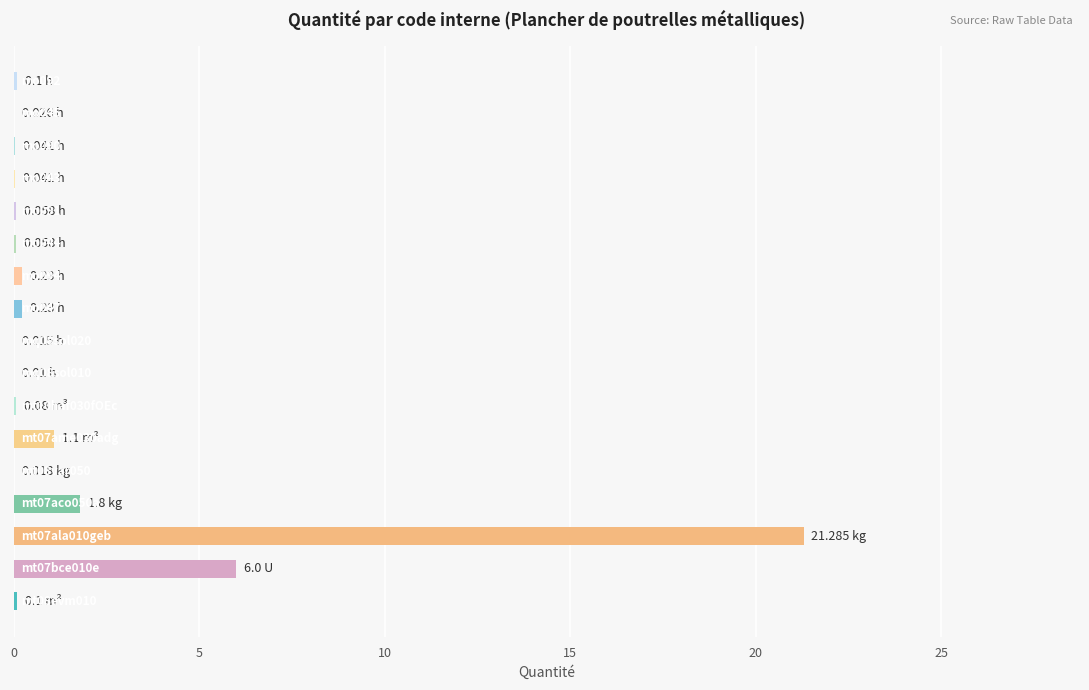

What is the sum of all values?

31.2